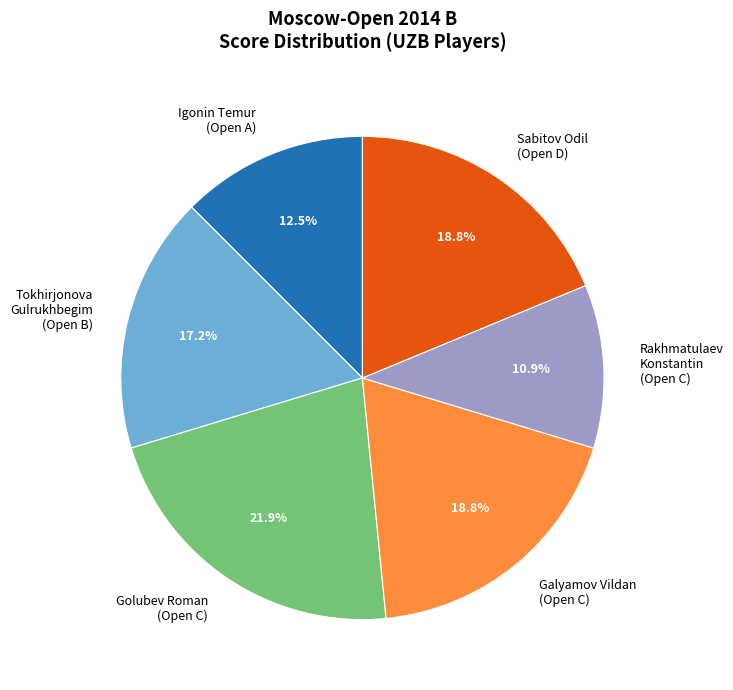

What is the smallest slice in the pie chart?

Rakhmatulaev Konstantin (Open C)